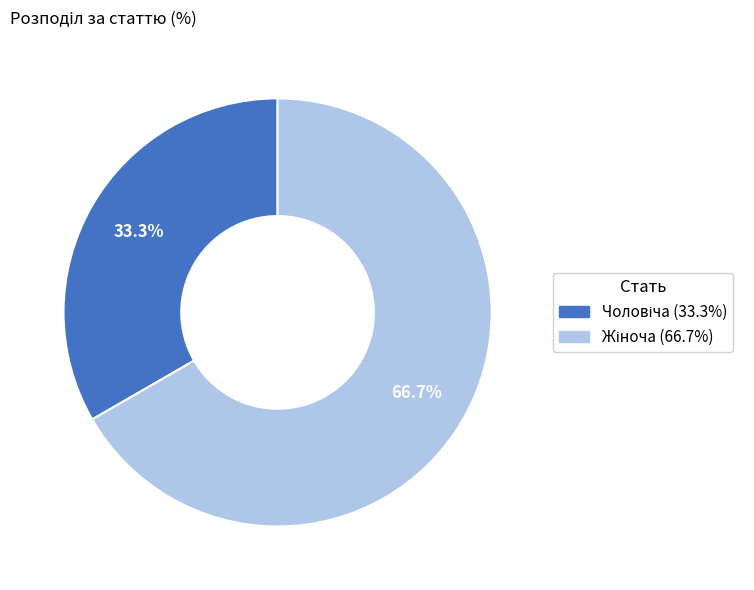

Is there any slice that represents more than half of the pie?

Yes